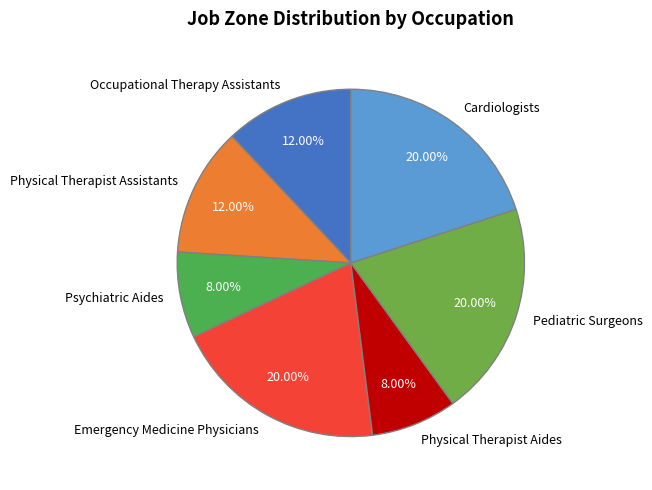

To the nearest percent, what is the difference between the Physical Therapist Aides and Emergency Medicine Physicians slice percentages?

12%